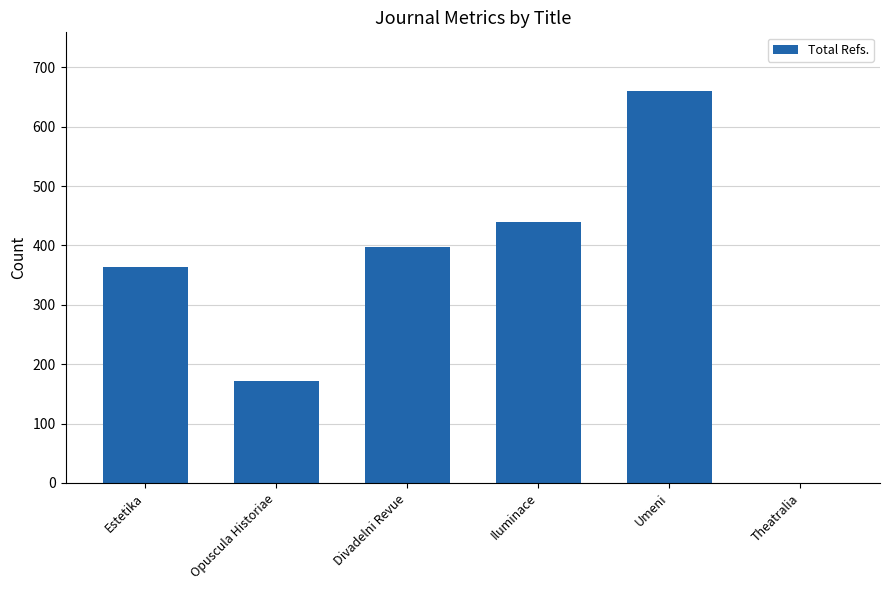

Between Iluminace and Estetika, which is larger?

Iluminace